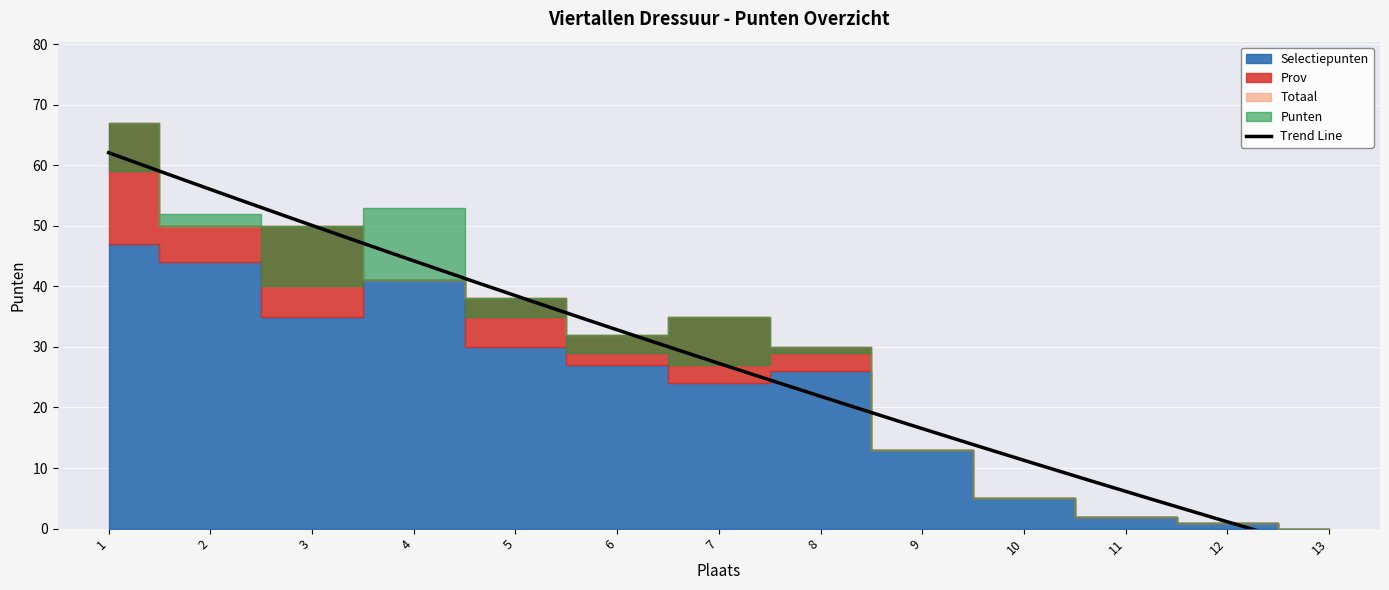

What is the total value across all series at 5?

111